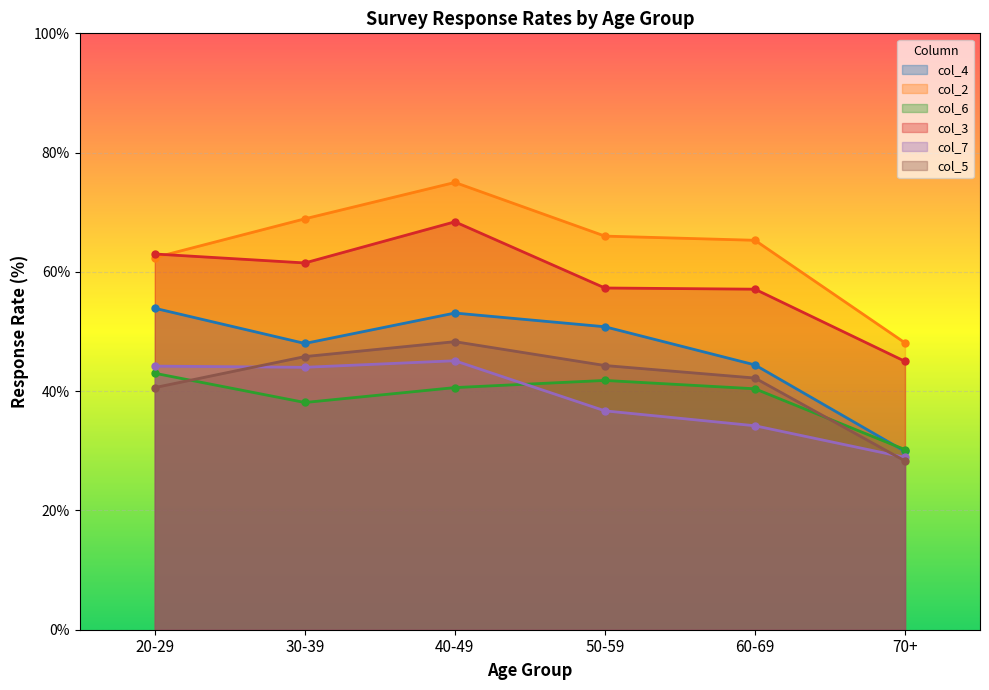

The col_2 series shows 109.3 at 60-69. True or false?

False